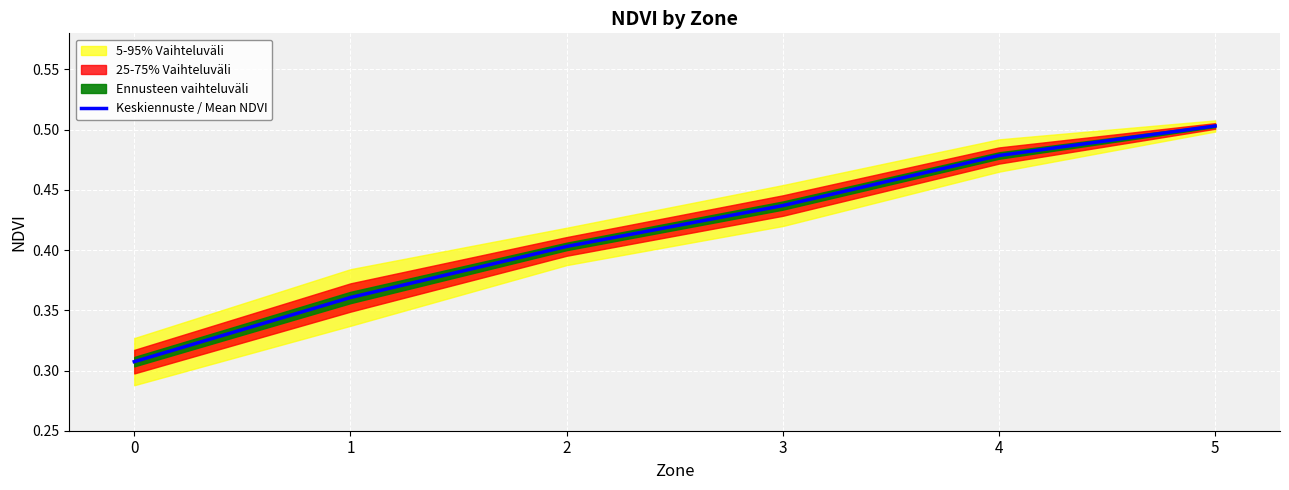

Between 1 and 0, which is larger?

1